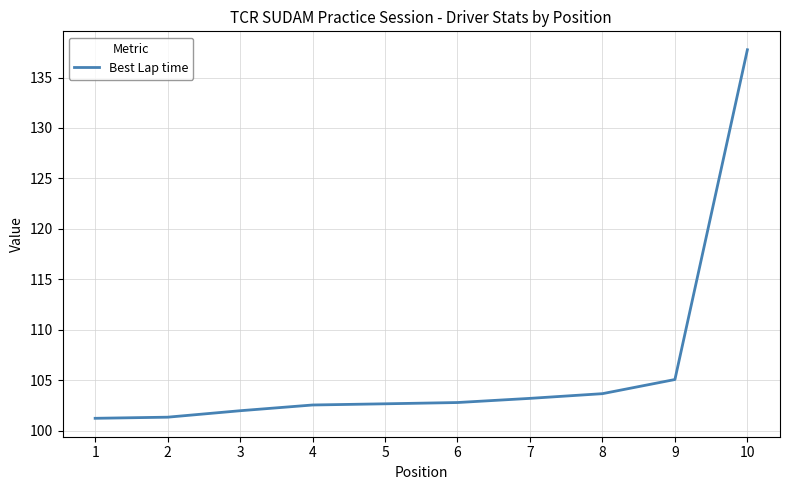

The value at 9 is 105.1. True or false?

True